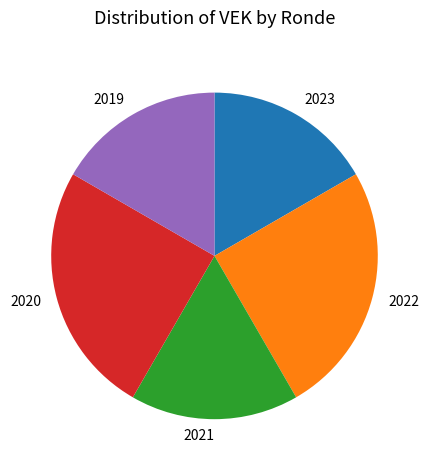

Is there any slice that represents more than half of the pie?

No